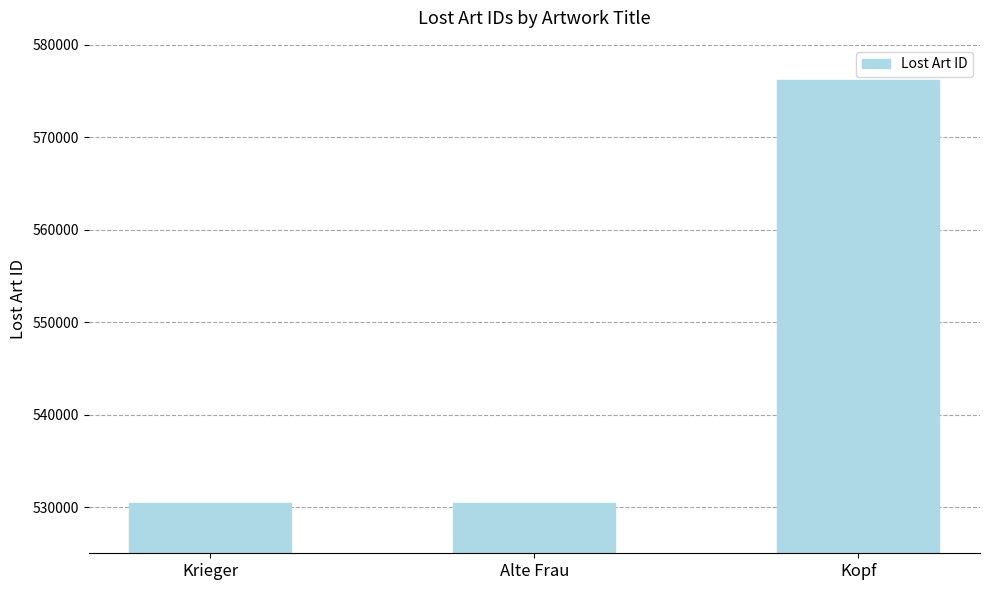

At which category does the chart reach its peak across all series?

Kopf